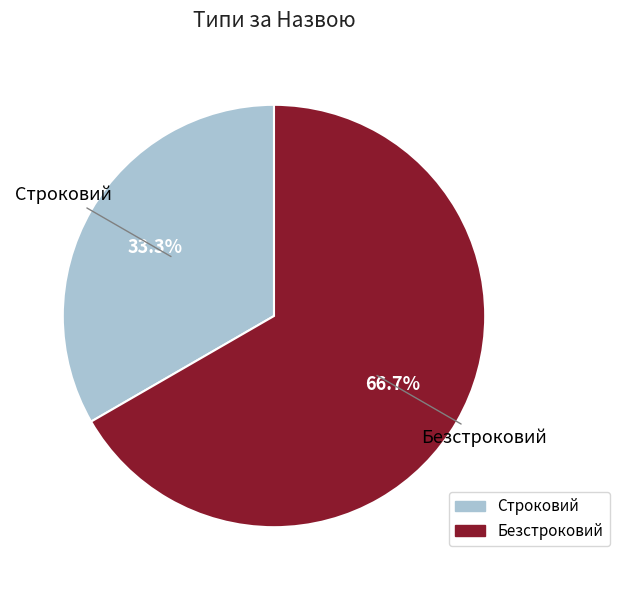

Combined, what portion of the pie is Строковий and Безстроковий?

100.0%